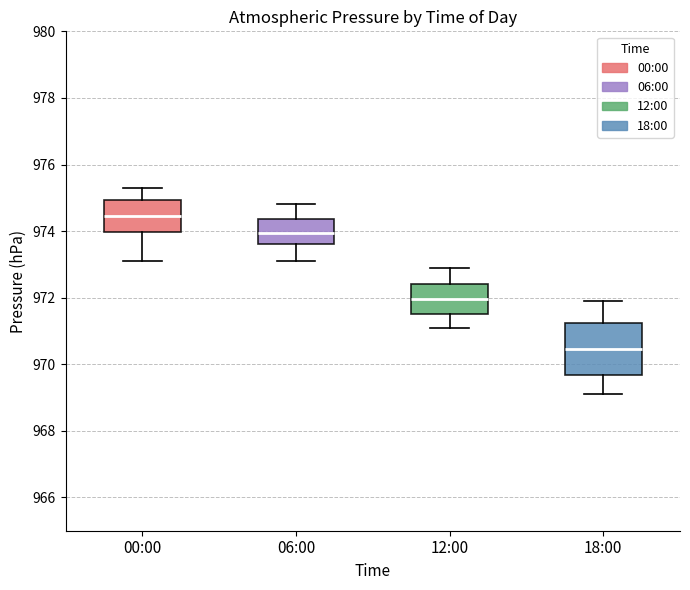

Where is the upper edge of the box for 06:00 on the y-axis? The values are not printed on the chart, so give them approximately, as read against the axis.

974.4